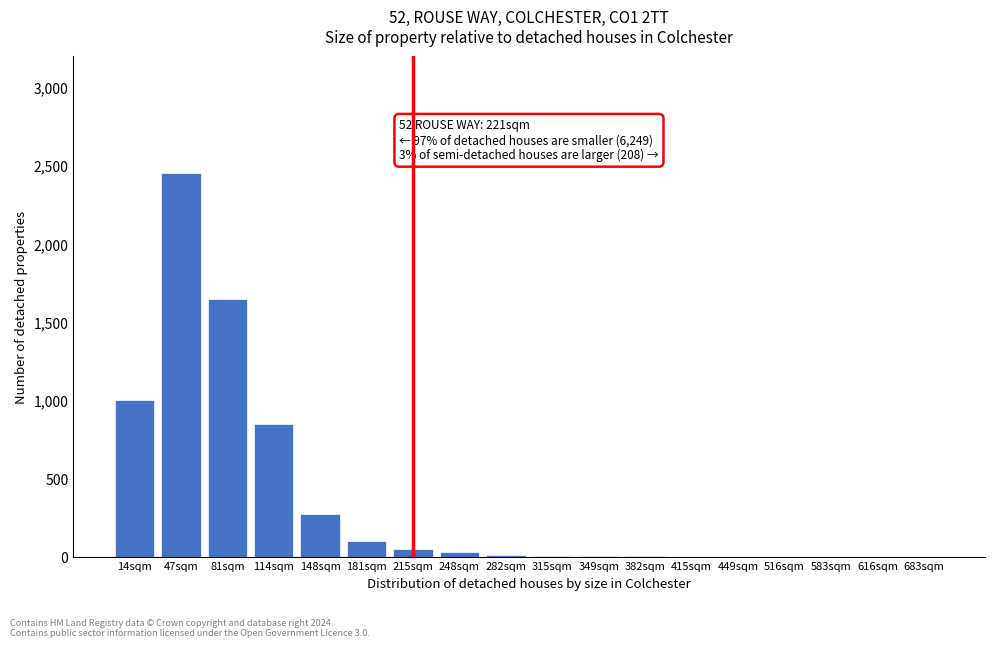

At which label is the value closest to 1225?

14sqm